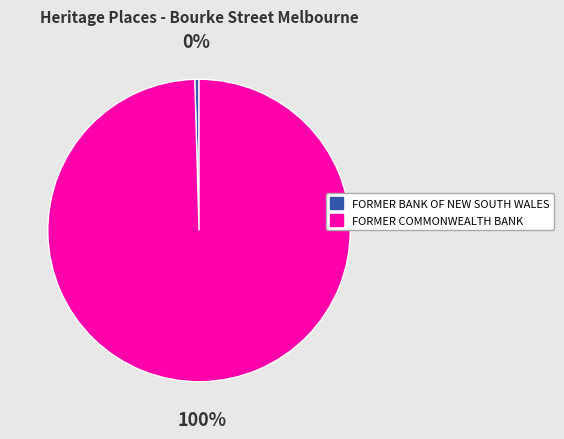

The FORMER BANK OF NEW SOUTH WALES slice represents 0% of the pie. True or false?

True